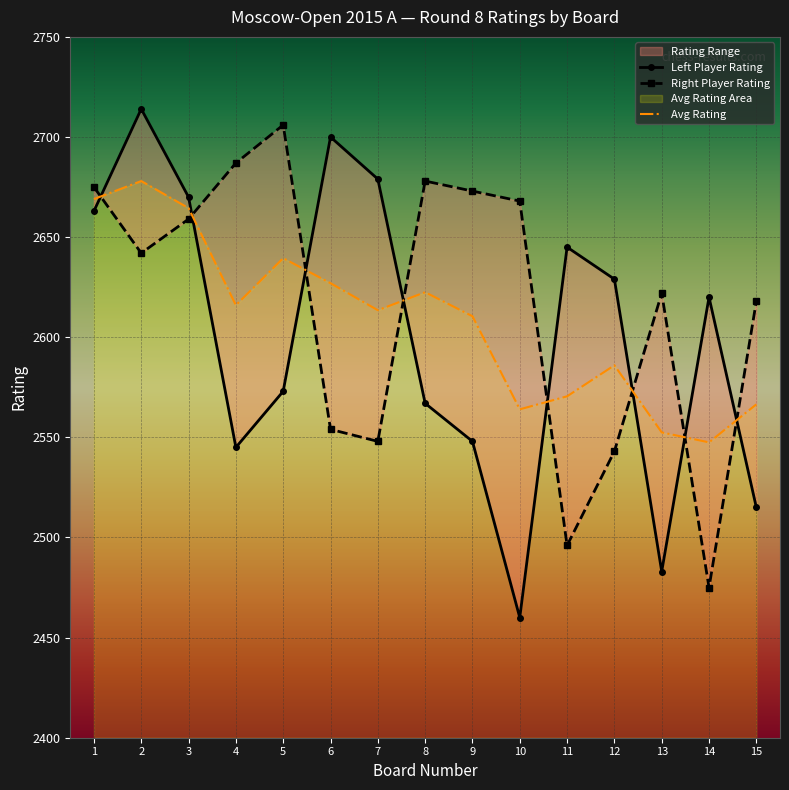

At which label is Left Rating closest to 2587?

5